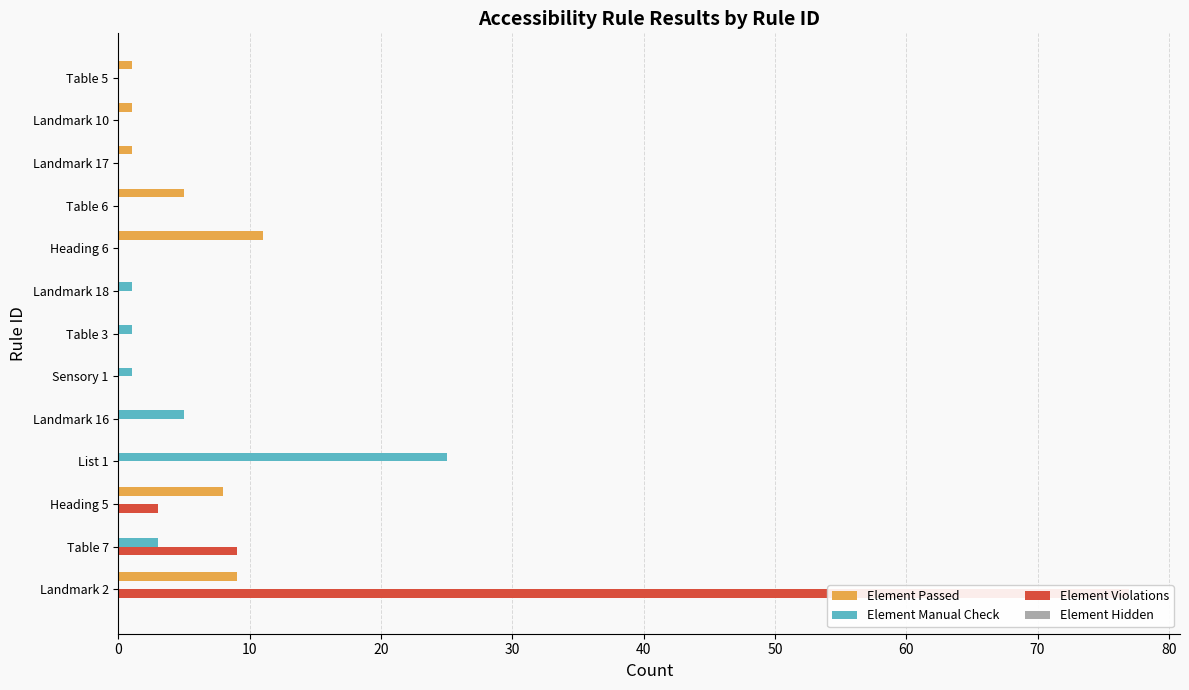

What is the difference between the highest and lowest values at 0?

77.0